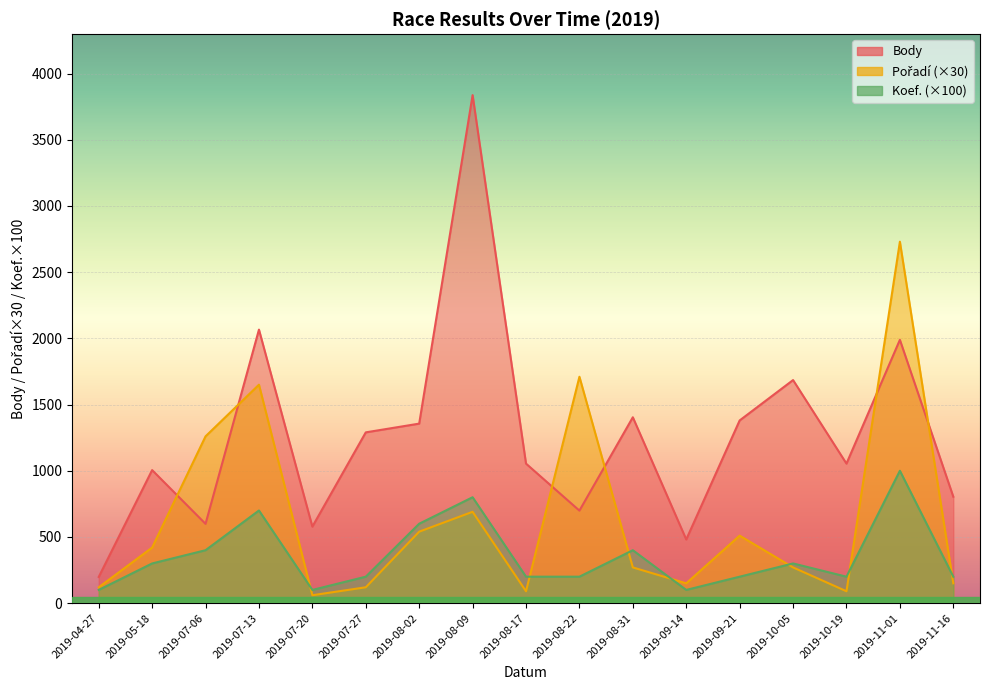

Reading left to right, what are all the values shown in this chart?

Body_line: 2019-04-27=198	2019-05-18=1005	2019-07-06=599	2019-07-13=2066	2019-07-20=578	2019-07-27=1290	2019-08-02=1356	2019-08-09=3837	2019-08-17=1054	2019-08-22=699	2019-08-31=1404	2019-09-14=481	2019-09-21=1380	2019-10-05=1685	2019-10-19=1054	2019-11-01=1989	2019-11-16=804
Pořadí_line: 2019-04-27=120	2019-05-18=420	2019-07-06=1260	2019-07-13=1650	2019-07-20=60	2019-07-27=120	2019-08-02=540	2019-08-09=690	2019-08-17=90	2019-08-22=1710	2019-08-31=270	2019-09-14=150	2019-09-21=510	2019-10-05=270	2019-10-19=90	2019-11-01=2730	2019-11-16=150
Koef._line: 2019-04-27=100	2019-05-18=300	2019-07-06=400	2019-07-13=700	2019-07-20=100	2019-07-27=200	2019-08-02=600	2019-08-09=800	2019-08-17=200	2019-08-22=200	2019-08-31=400	2019-09-14=100	2019-09-21=200	2019-10-05=300	2019-10-19=200	2019-11-01=1000	2019-11-16=200